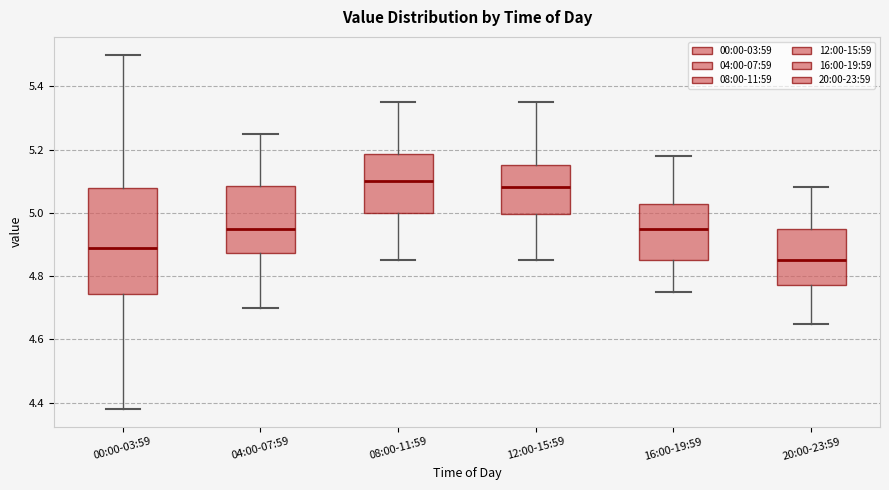

Reading left to right, read every box against the y-axis: the position of its median line, the range the box covers, and the ends of its whiskers. The values are not printed on the chart, so give them approximately, as read against the axis.

00:00-03:59: median 4.90, box 4.74 to 5.08, whiskers 4.38 to 5.50
04:00-07:59: median 4.96, box 4.88 to 5.08, whiskers 4.70 to 5.26
08:00-11:59: median 5.10, box 5.00 to 5.18, whiskers 4.86 to 5.36
12:00-15:59: median 5.08, box 5.00 to 5.16, whiskers 4.86 to 5.36
16:00-19:59: median 4.96, box 4.86 to 5.02, whiskers 4.76 to 5.18
20:00-23:59: median 4.86, box 4.78 to 4.96, whiskers 4.66 to 5.08